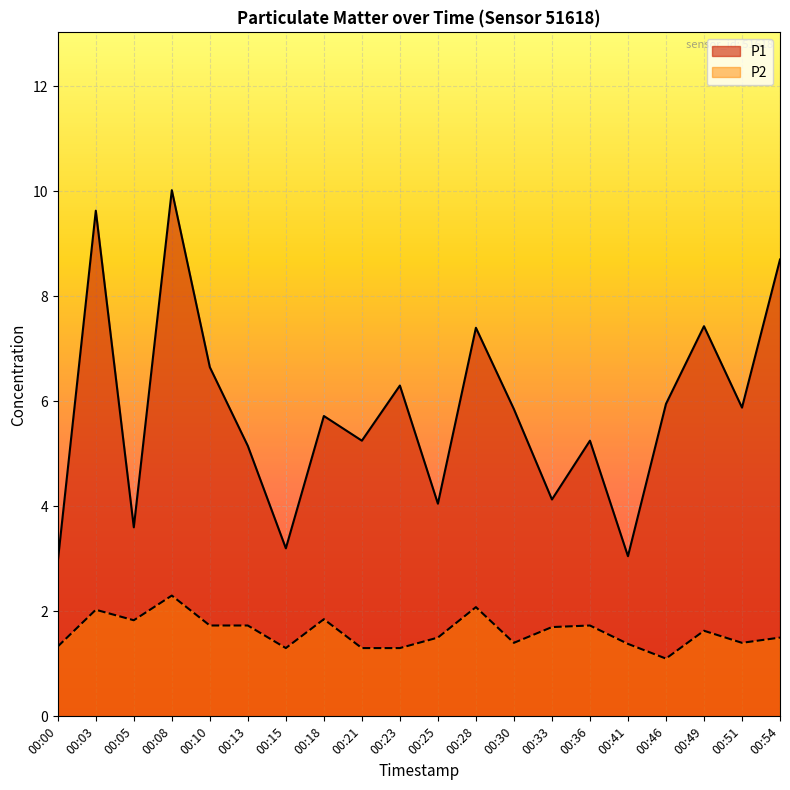

True or false: P2 has a value of 1.7 at 00:46.

False